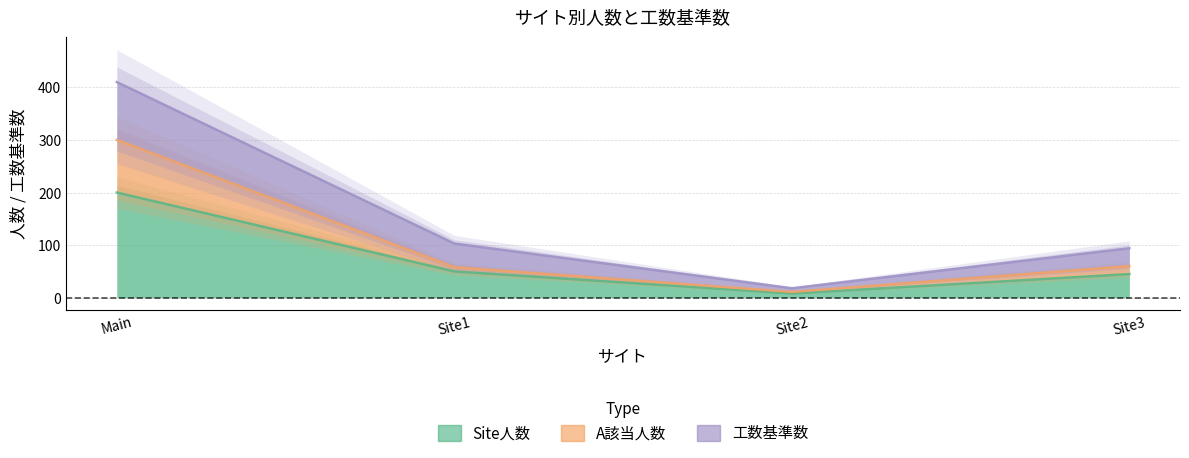

The Site人数 series shows 8 at Site2. True or false?

True